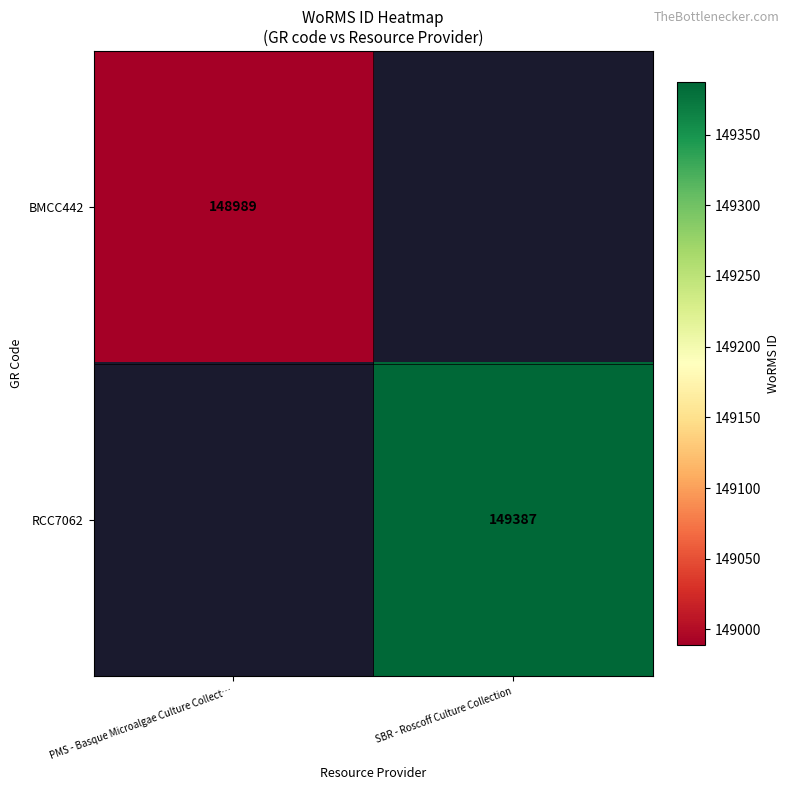

Which label corresponds to the largest value in the chart?

SBR - Roscoff Culture Collection